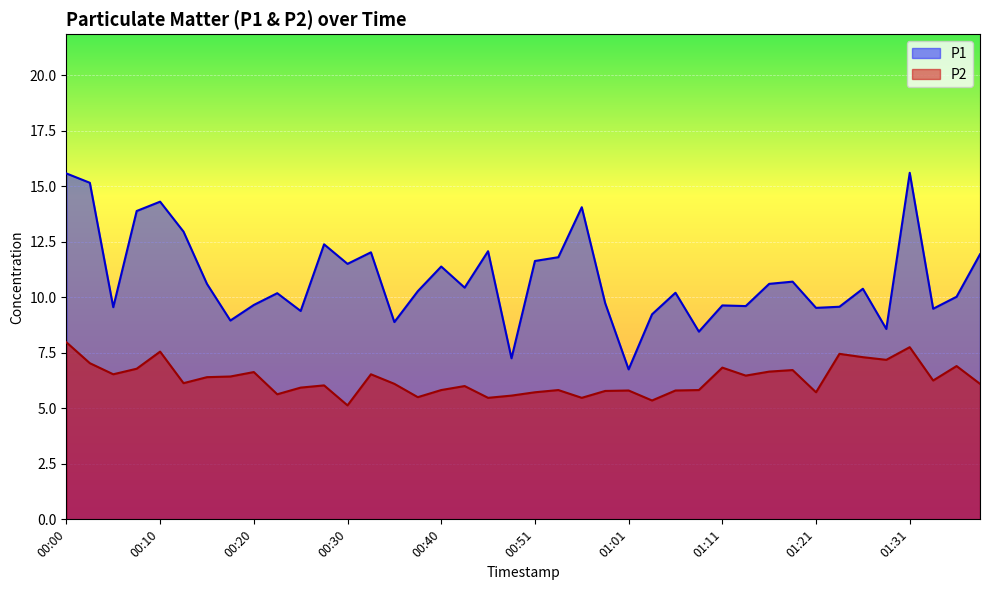

What is the value of the P1 point at the 30th from the left?

9.6